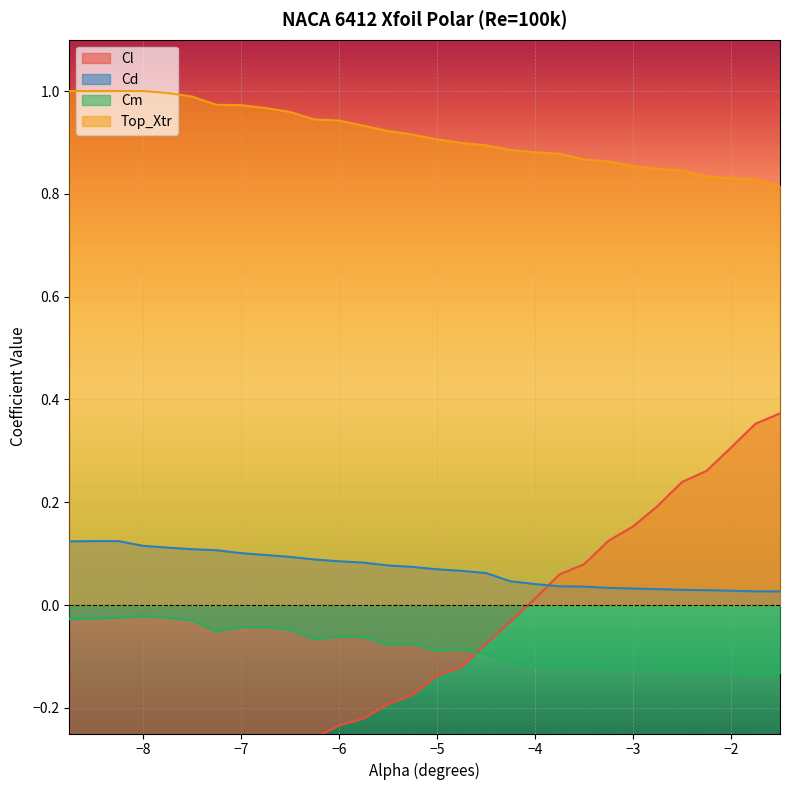

The Top_Xtr series shows 1.0 at −8. True or false?

True